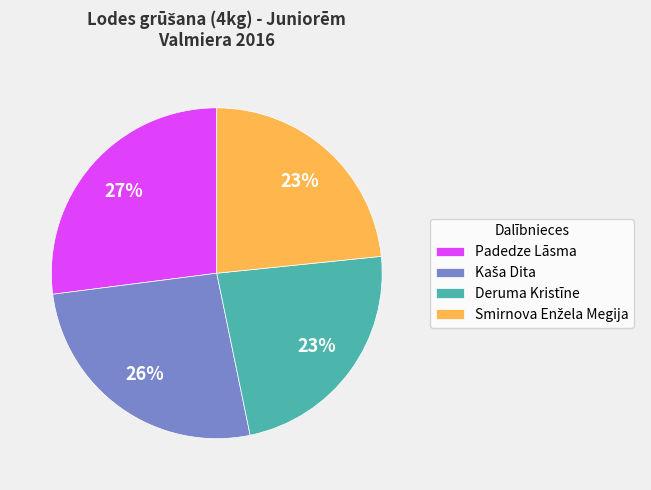

To the nearest percent, what portion does Padedze Lāsma represent?

27%